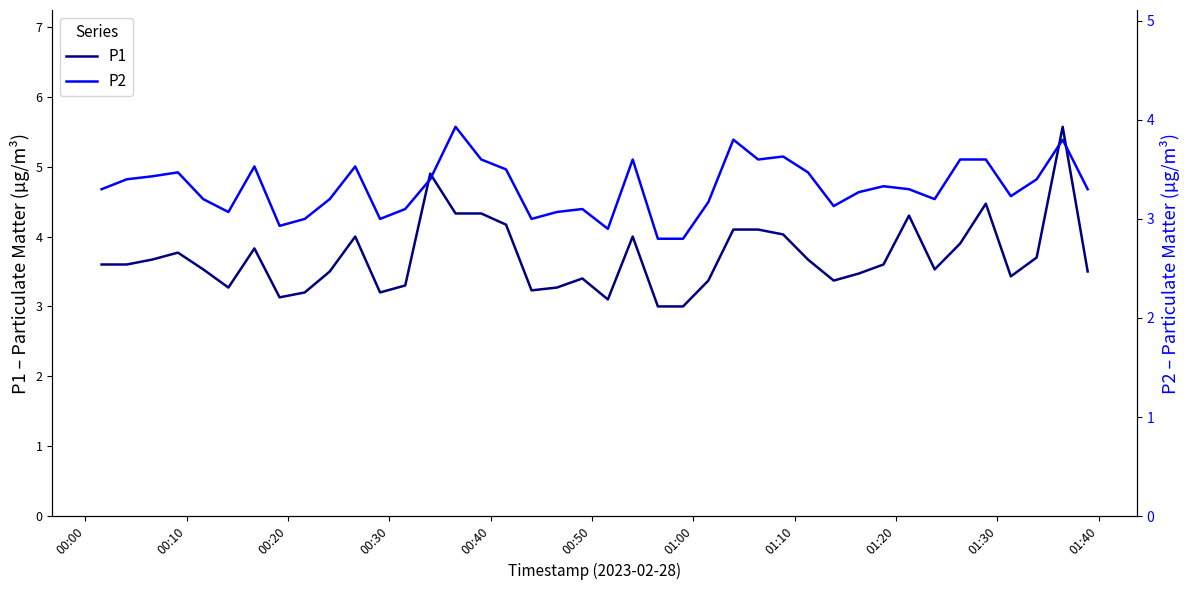

What is the maximum value for P1?

5.6